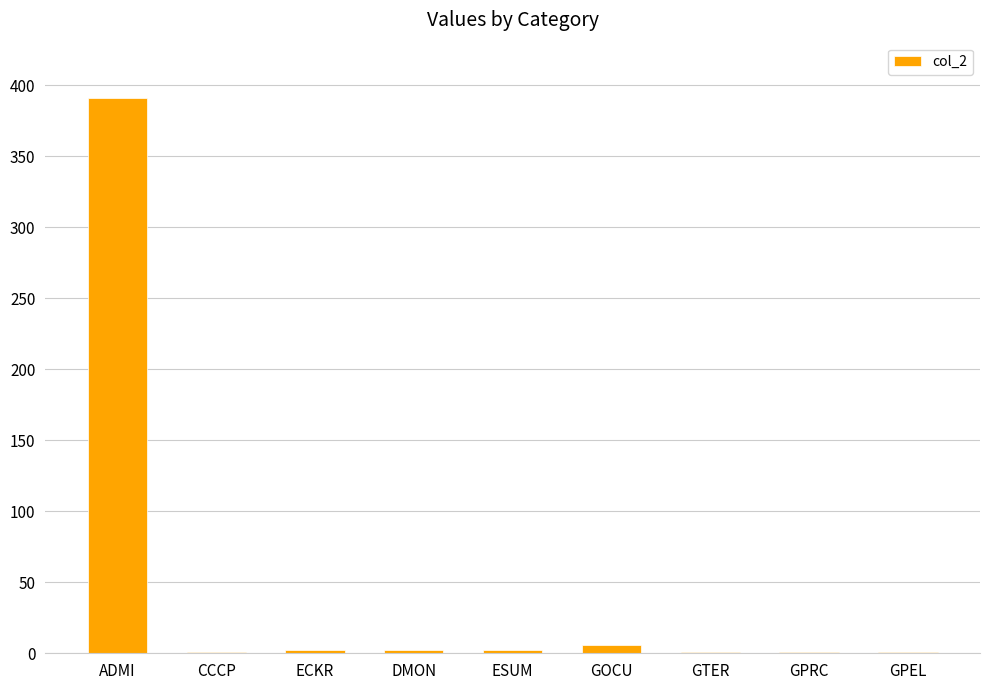

How many categories are shown in the chart?

9